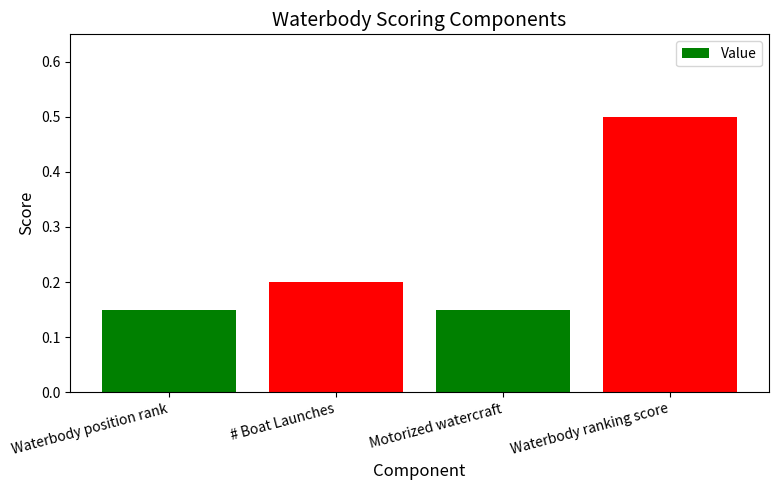

What is the value of the 2nd bar from the left?

0.2